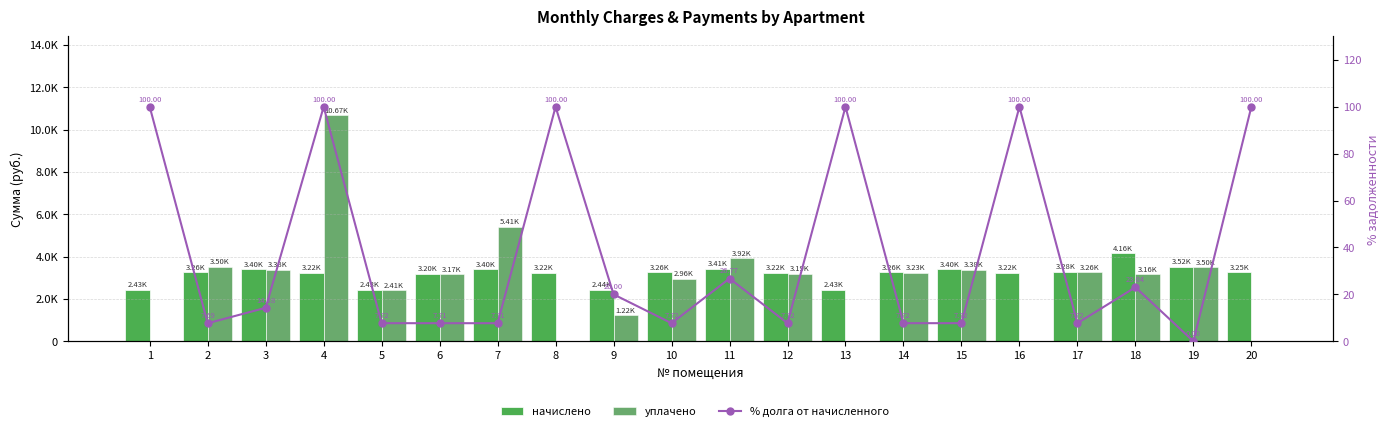

Reading left to right, what are all the values shown in this chart?

начислено: 2429.5	3260.8	3404.6	3220.8	2429.5	3196.8	3404.6	3220.8	2437.6	3260.8	3412.6	3220.8	2429.5	3260.8	3404.6	3220.8	3284.8	4163.9	3524.5	3252.7
уплачено: 0.0	3504.7	3376.0	10668.2	2409.2	3169.6	5413.6	0.0	1218.8	2961.1	3923.3	3193.4	0.0	3233.0	3375.4	0.0	3256.8	3160.5	3500.0	0.0
% долга от начисленного: 100.0	7.7	14.3	100.0	7.7	7.7	7.7	100.0	20.0	7.7	26.8	7.7	100.0	7.7	7.7	100.0	7.7	23.0	0.0	100.0